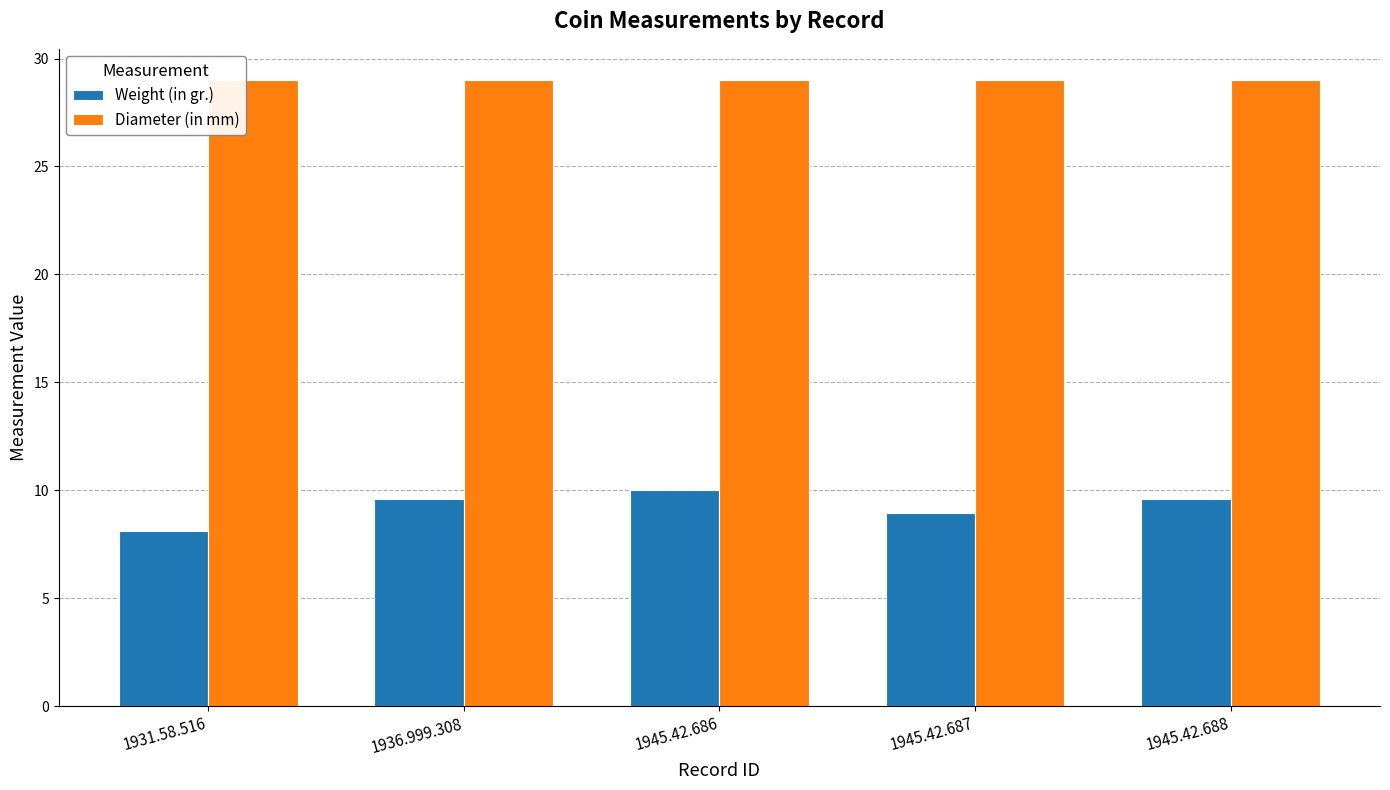

The value of Diameter (in mm) at 1945.42.686 is 29.0. True or false?

True